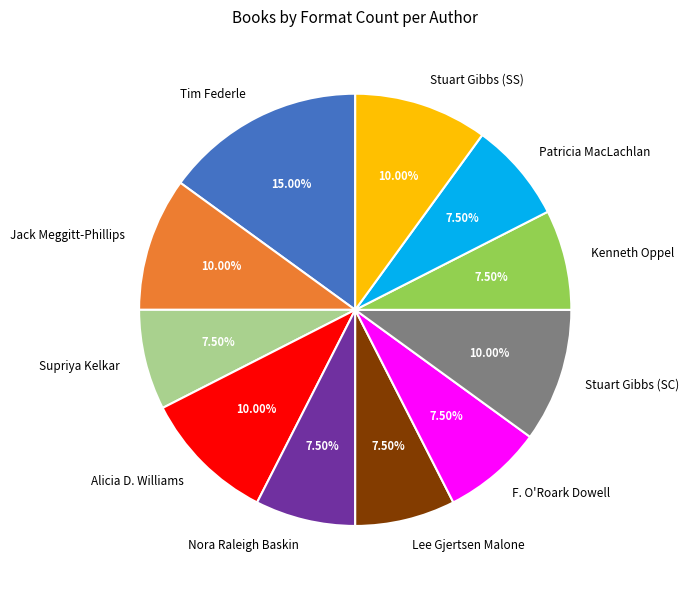

Which slice is the largest?

Tim Federle